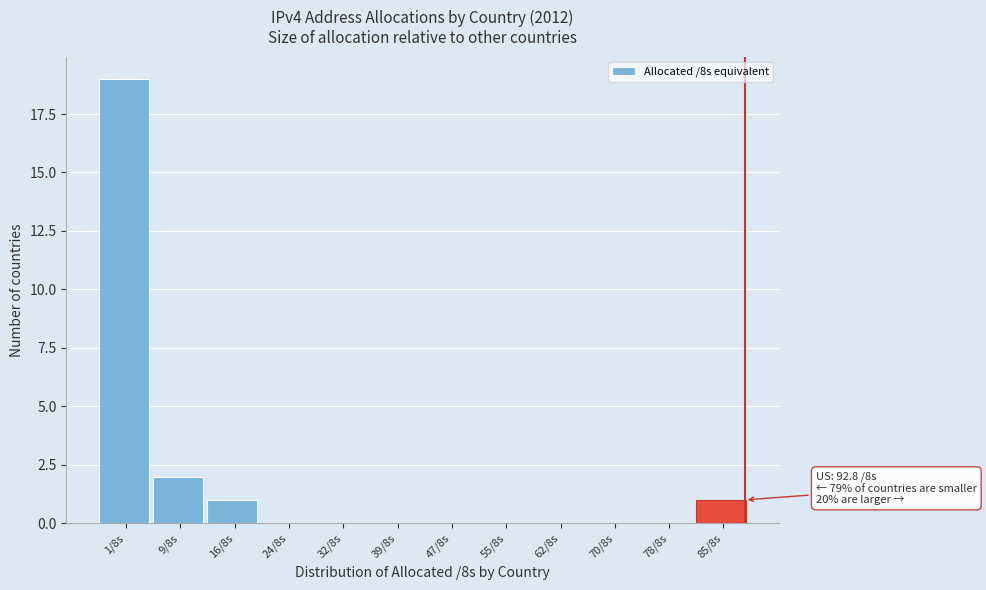

Reading left to right, what are all the values shown in this chart?

1/8s=19	9/8s=2	16/8s=1	24/8s=0	32/8s=0	39/8s=0	47/8s=0	55/8s=0	62/8s=0	70/8s=0	78/8s=0	85/8s=1